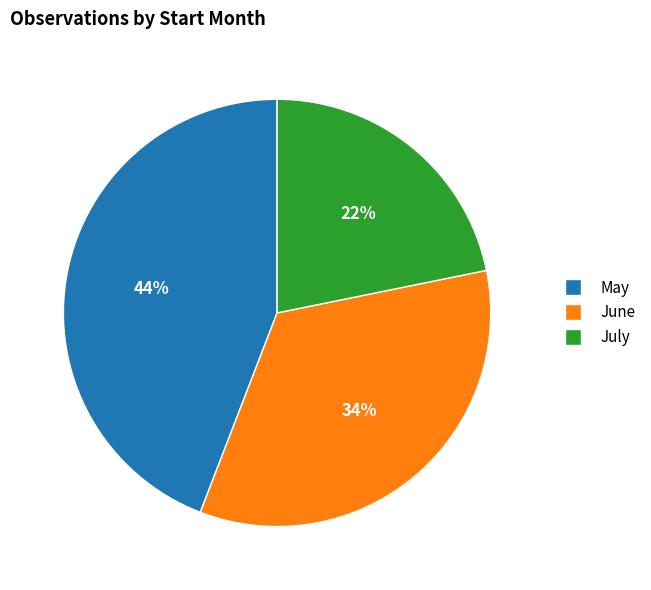

To the nearest percent, what is the difference between the largest and smallest slice percentages?

22%